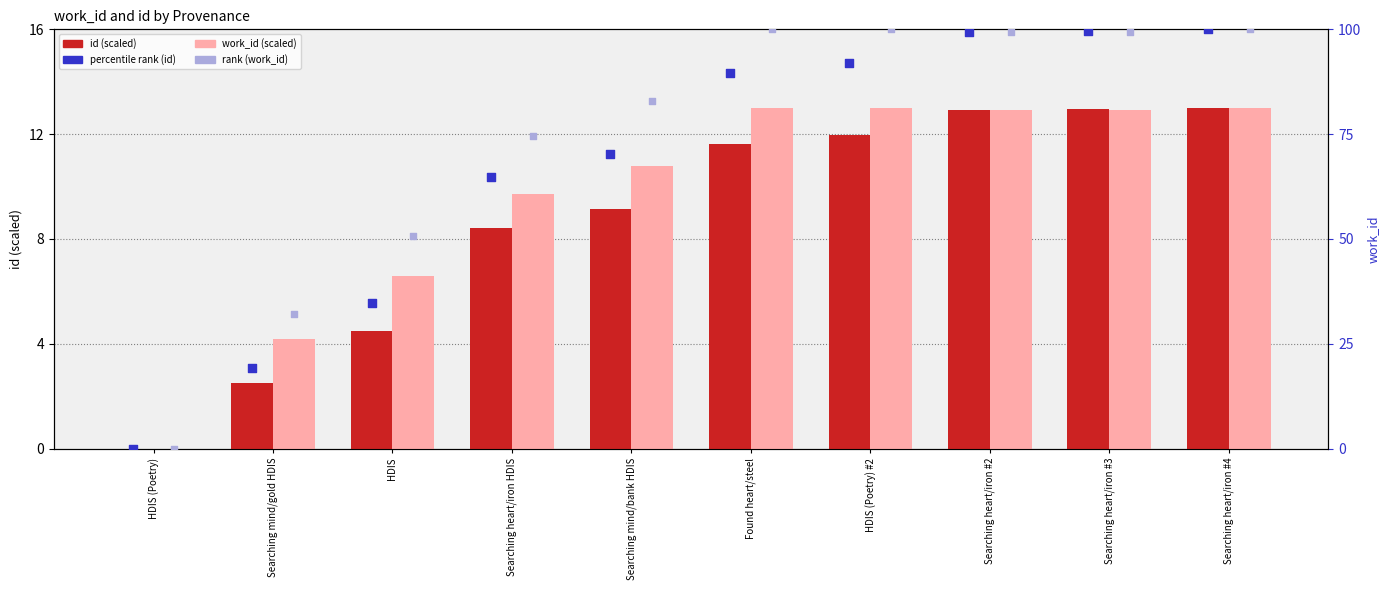

What is the total value across all series at HDIS?

96.5